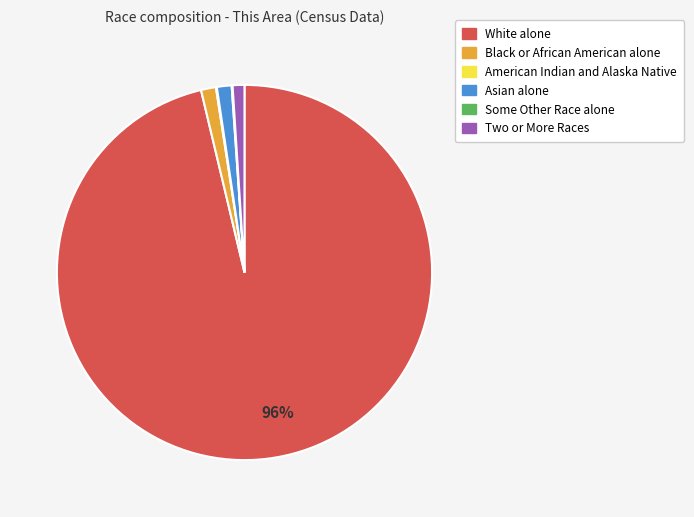

Does any single category account for the majority?

Yes